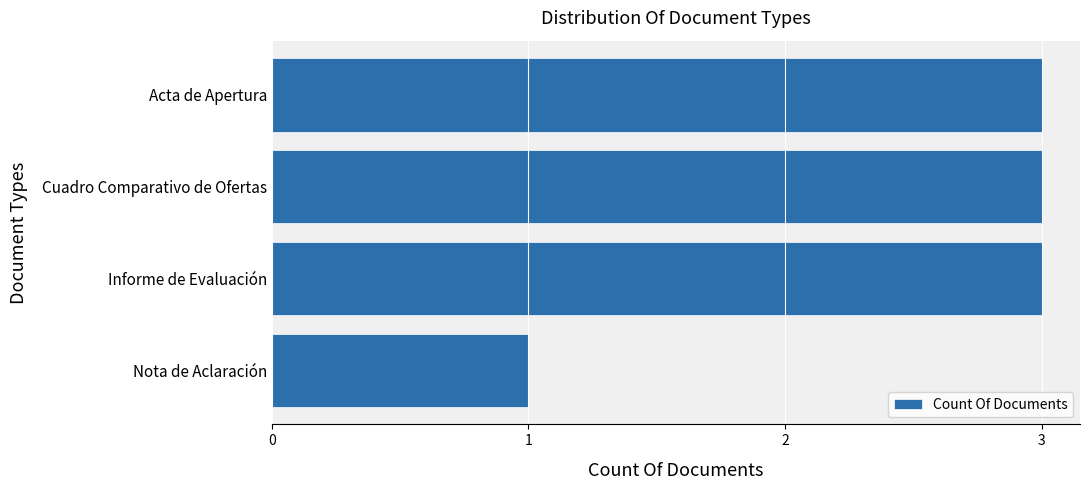

Approximately how many times larger is the value at Cuadro Comparativo de Ofertas compared to Nota de Aclaración?

3.0